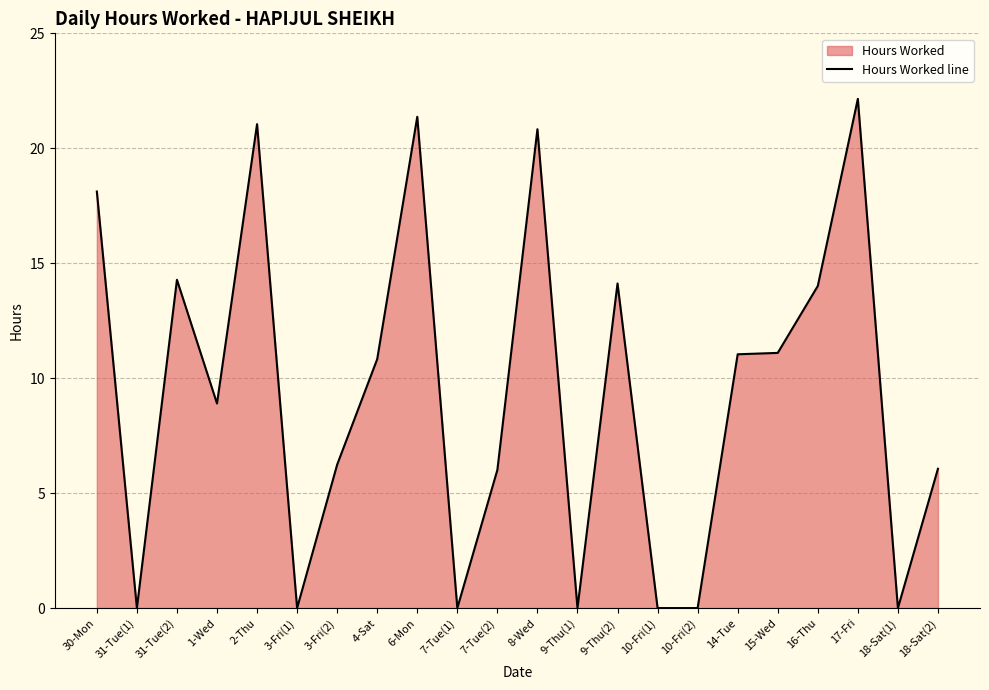

Rank the categories by value from highest to lowest.

17-Fri, 6-Mon, 2-Thu, 8-Wed, 30-Mon, 31-Tue(2), 9-Thu(2), 16-Thu, 15-Wed, 14-Tue, 4-Sat, 1-Wed, 3-Fri(2), 18-Sat(2), 7-Tue(2), 31-Tue(1), 3-Fri(1), 7-Tue(1), 9-Thu(1), 10-Fri(1), 10-Fri(2), 18-Sat(1)